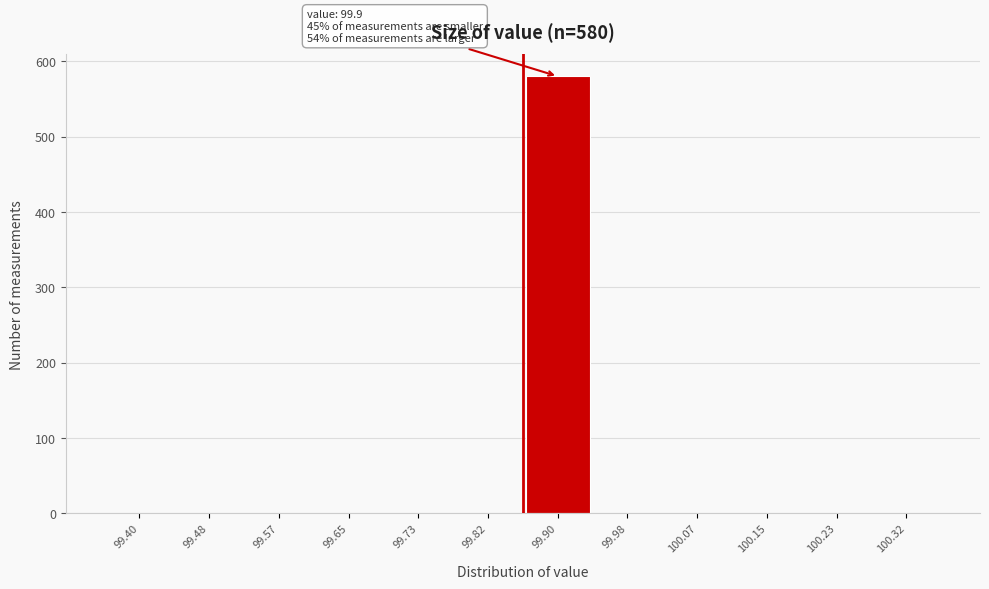

Reading left to right, transcribe all the data shown in this chart.

99.40=0	99.48=0	99.57=0	99.65=0	99.73=0	99.82=0	99.90=580	99.98=0	100.07=0	100.15=0	100.23=0	100.32=0